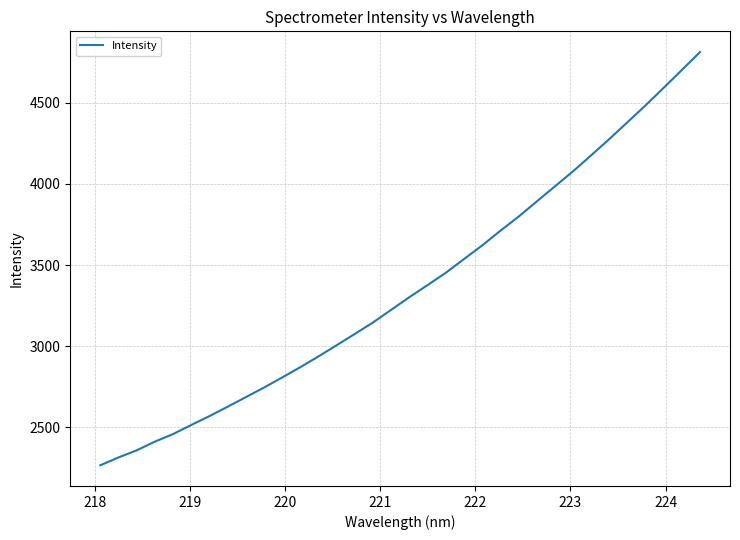

What is the difference between the maximum and minimum values?

2543.8